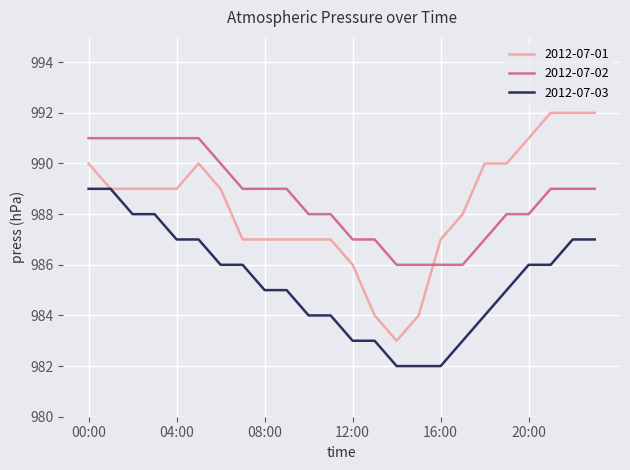

After their last crossing, which series has the higher values: 2012-07-02 or 2012-07-01?

2012-07-01